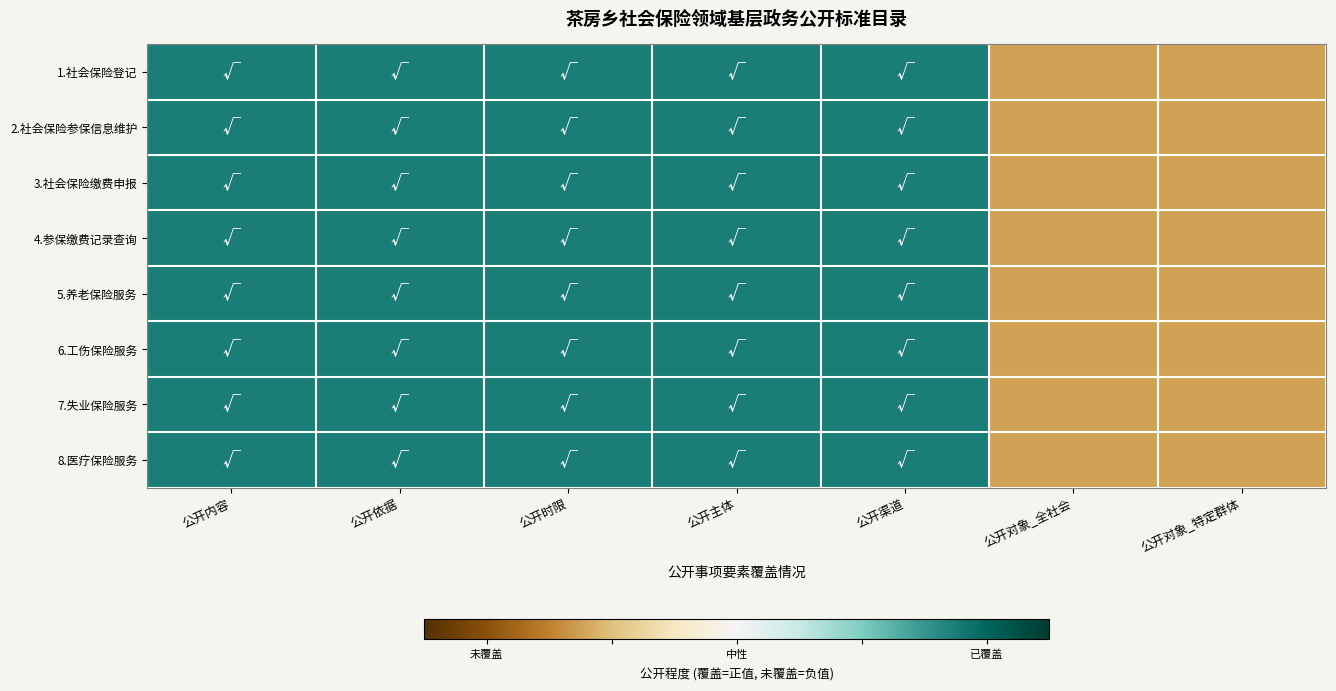

Which series has the largest total across all categories?

1.社会保险登记